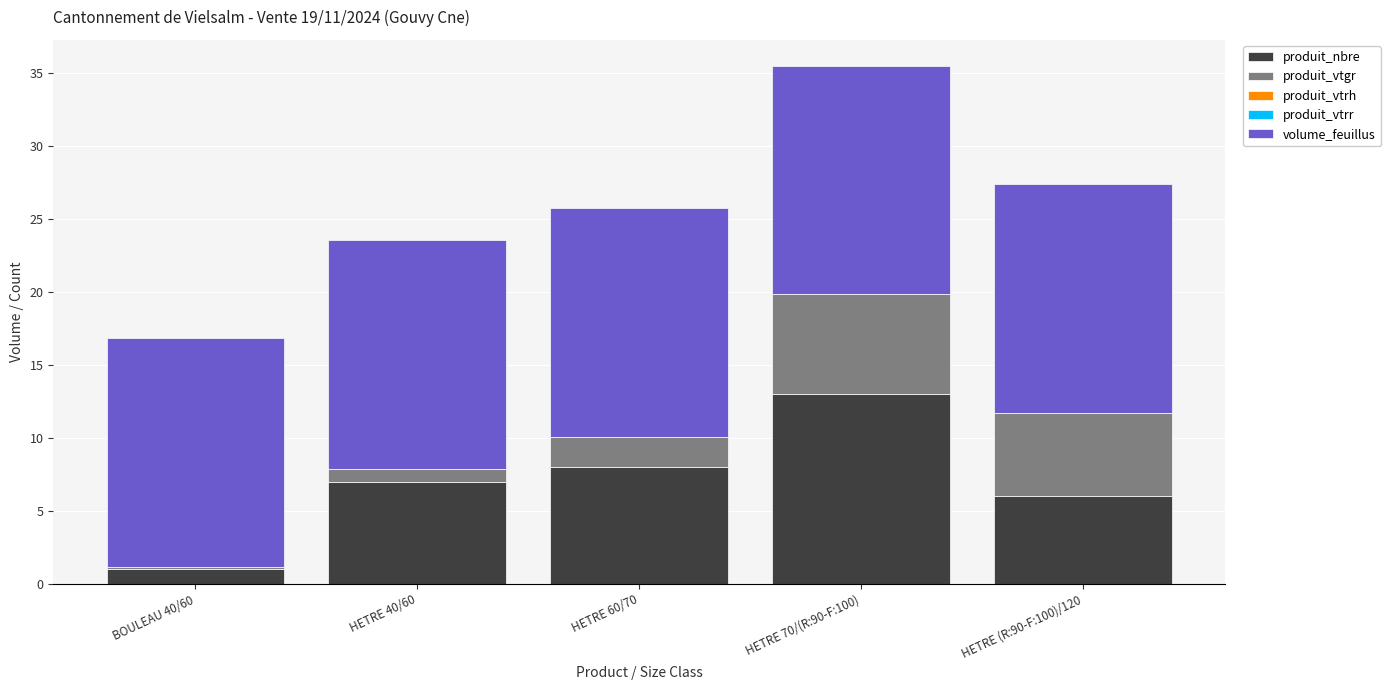

The produit_nbre series shows 13.0 at HETRE 70/(R:90-F:100). True or false?

True